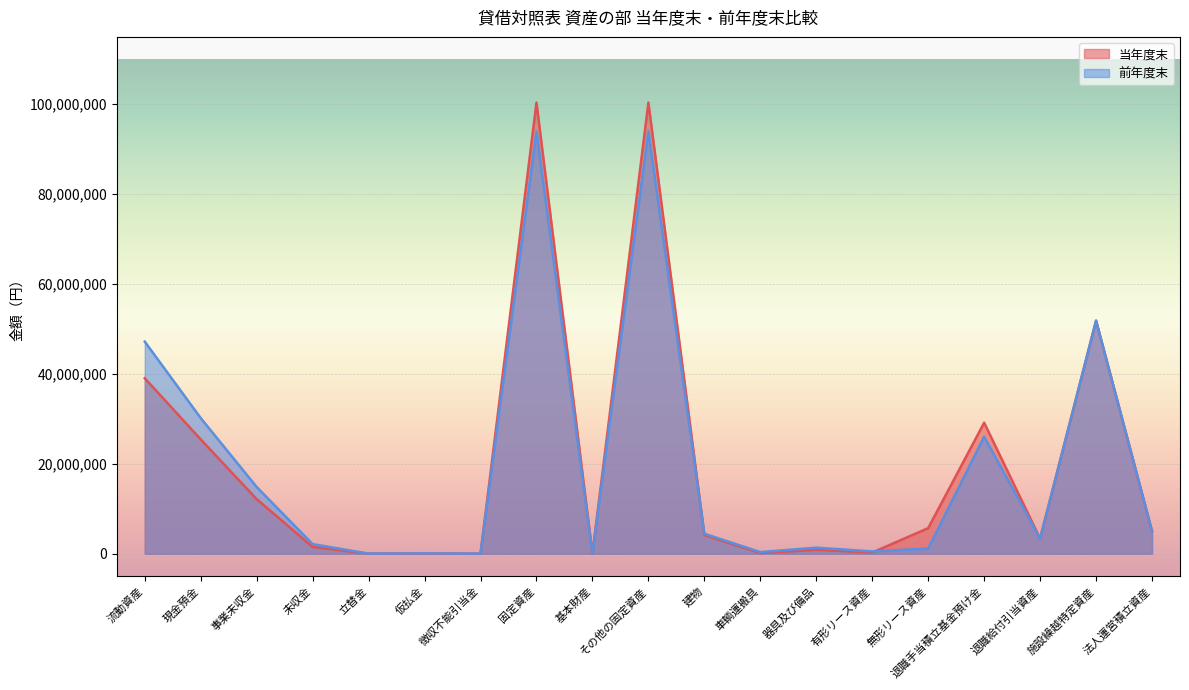

How many intersections are there between 当年度末 and 前年度末?

3